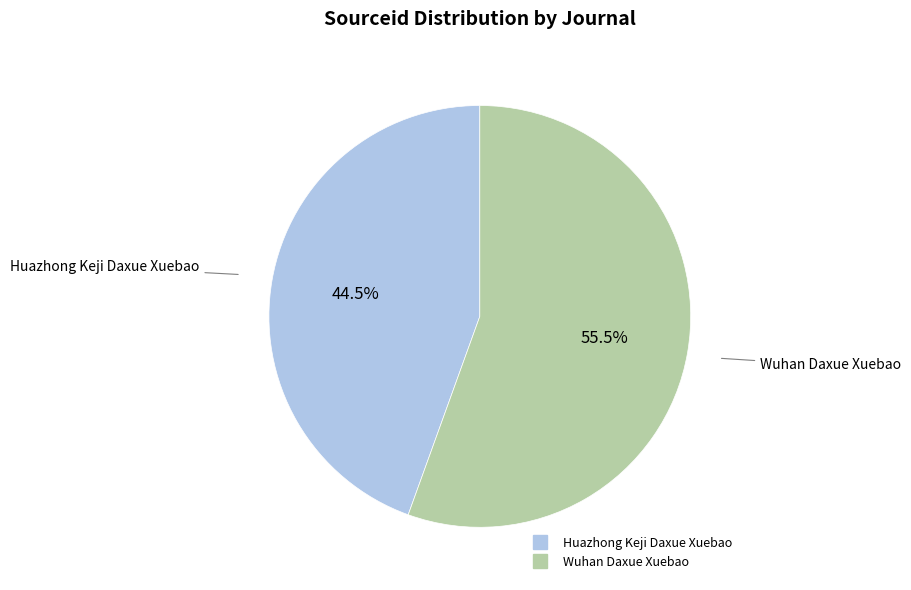

Which has a higher value, Wuhan Daxue Xuebao or Huazhong Keji Daxue Xuebao?

Wuhan Daxue Xuebao